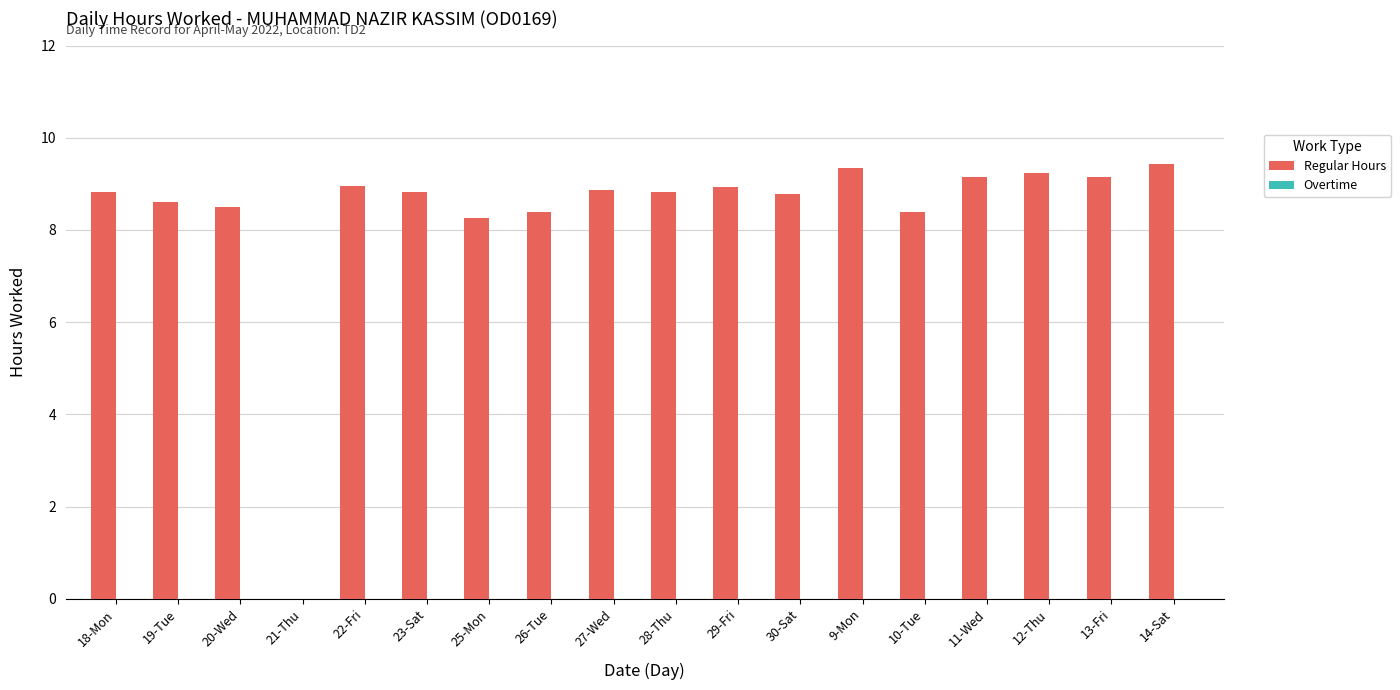

Does the chart contain stacked bars?

No